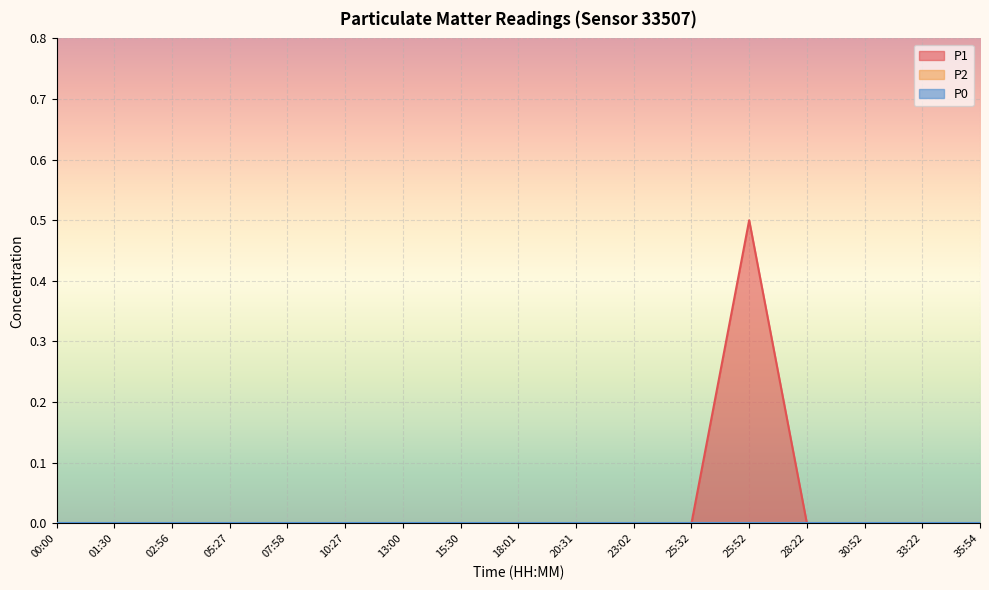

What position from the right is 30:52?

3